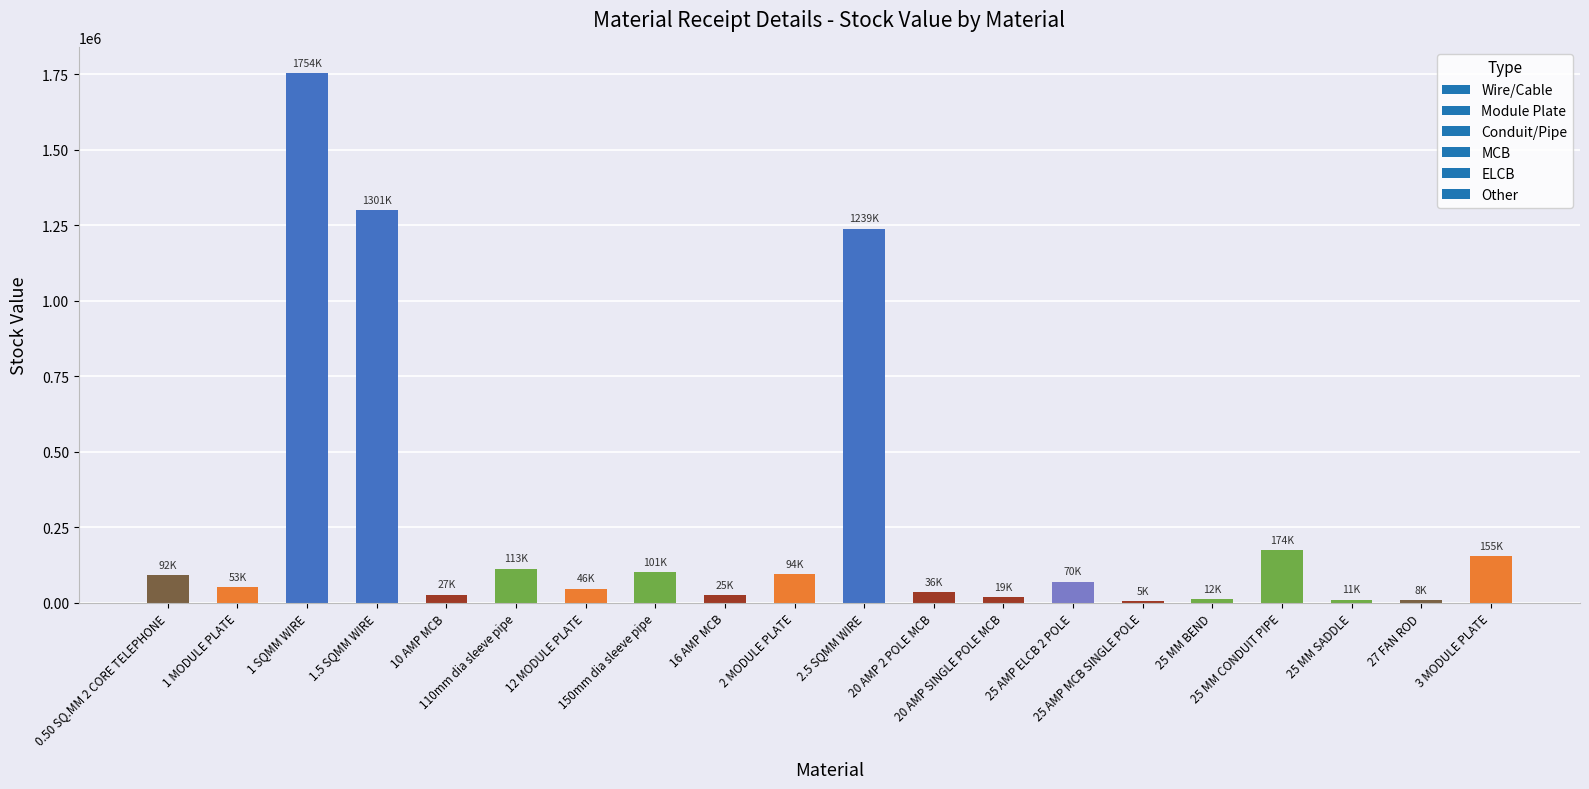

Count the number of data series in this chart.

1